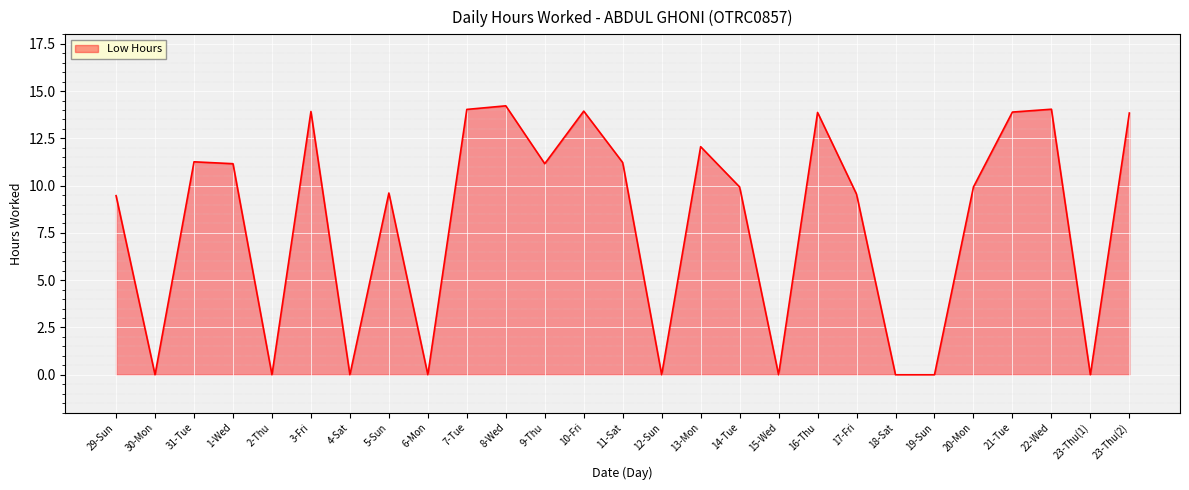

Which category has the highest value across all series?

8-Wed